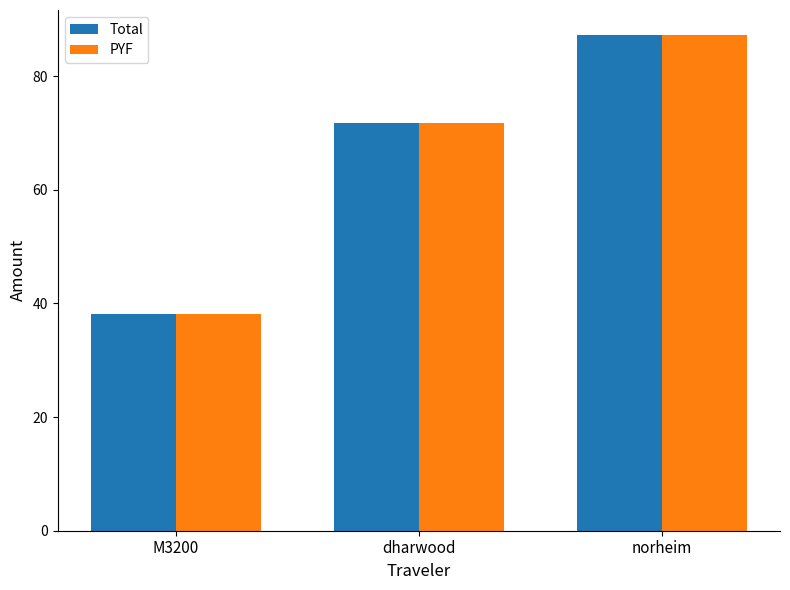

What is the average value of the Total series?

65.7